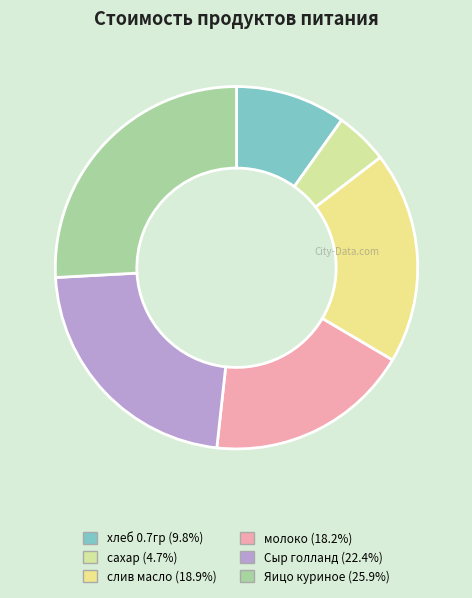

What is the change in value from сахар to Сыр голланд?

+127.1